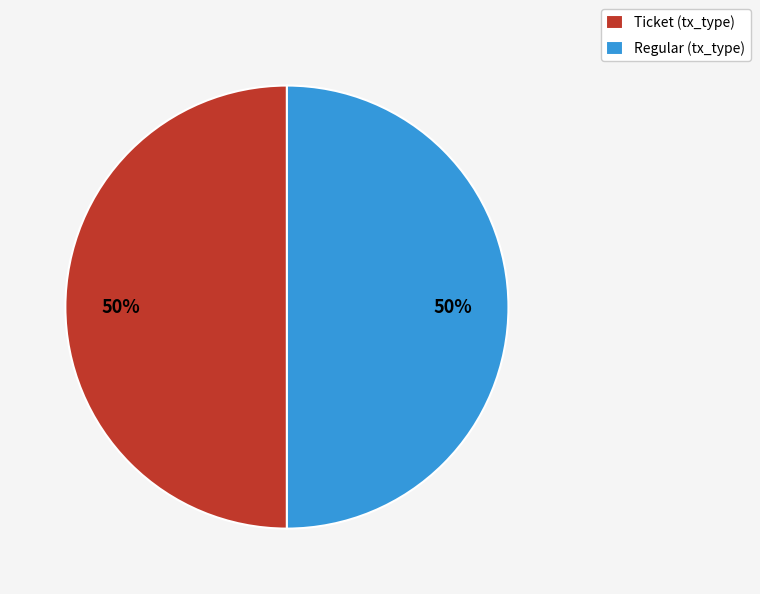

Approximately how many times larger is the value at Ticket (tx_type) compared to Regular (tx_type)?

1.0